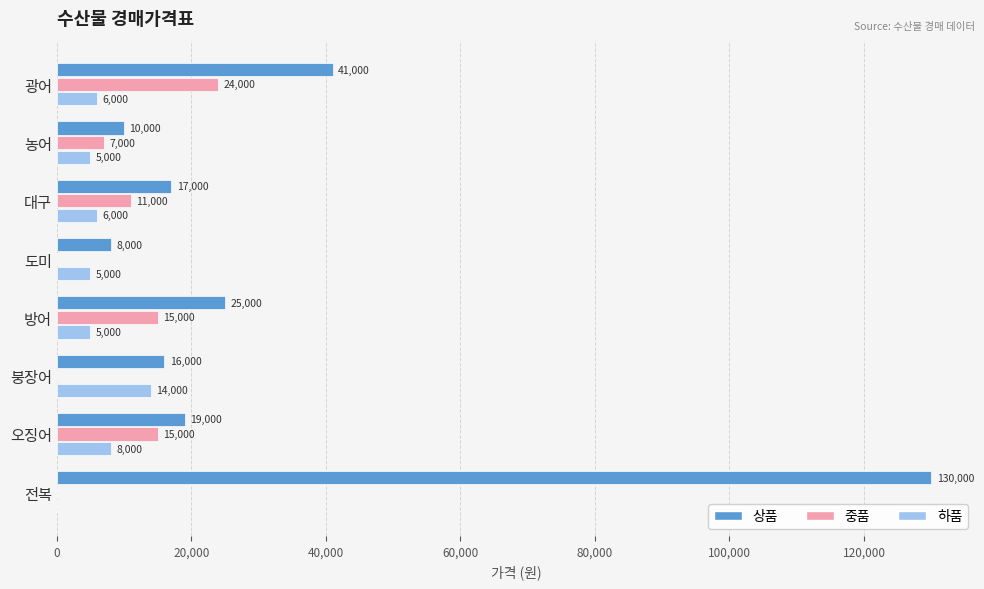

Which series changed the most between 농어 and 대구?

상품